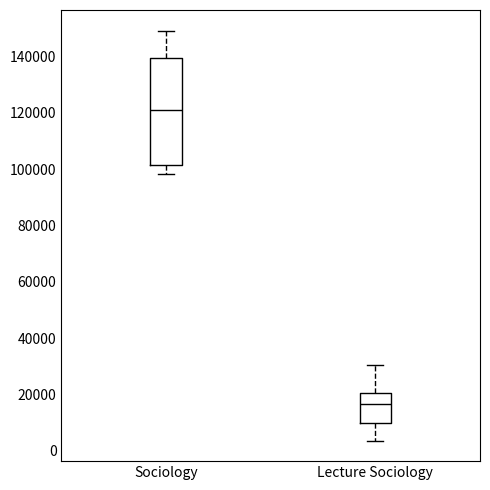

Which box's median line is the highest?

Sociology